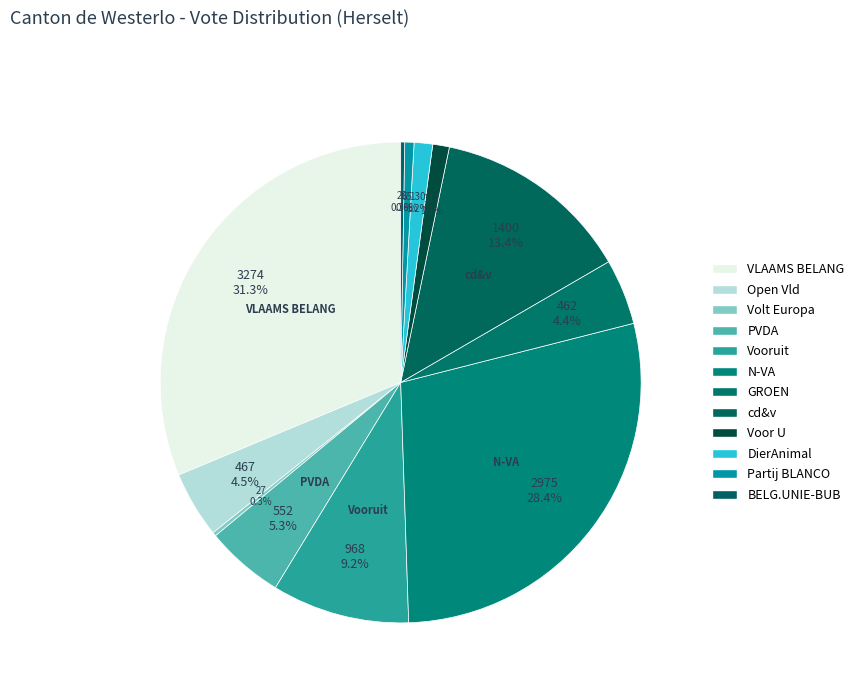

How many slices are in this pie chart?

12